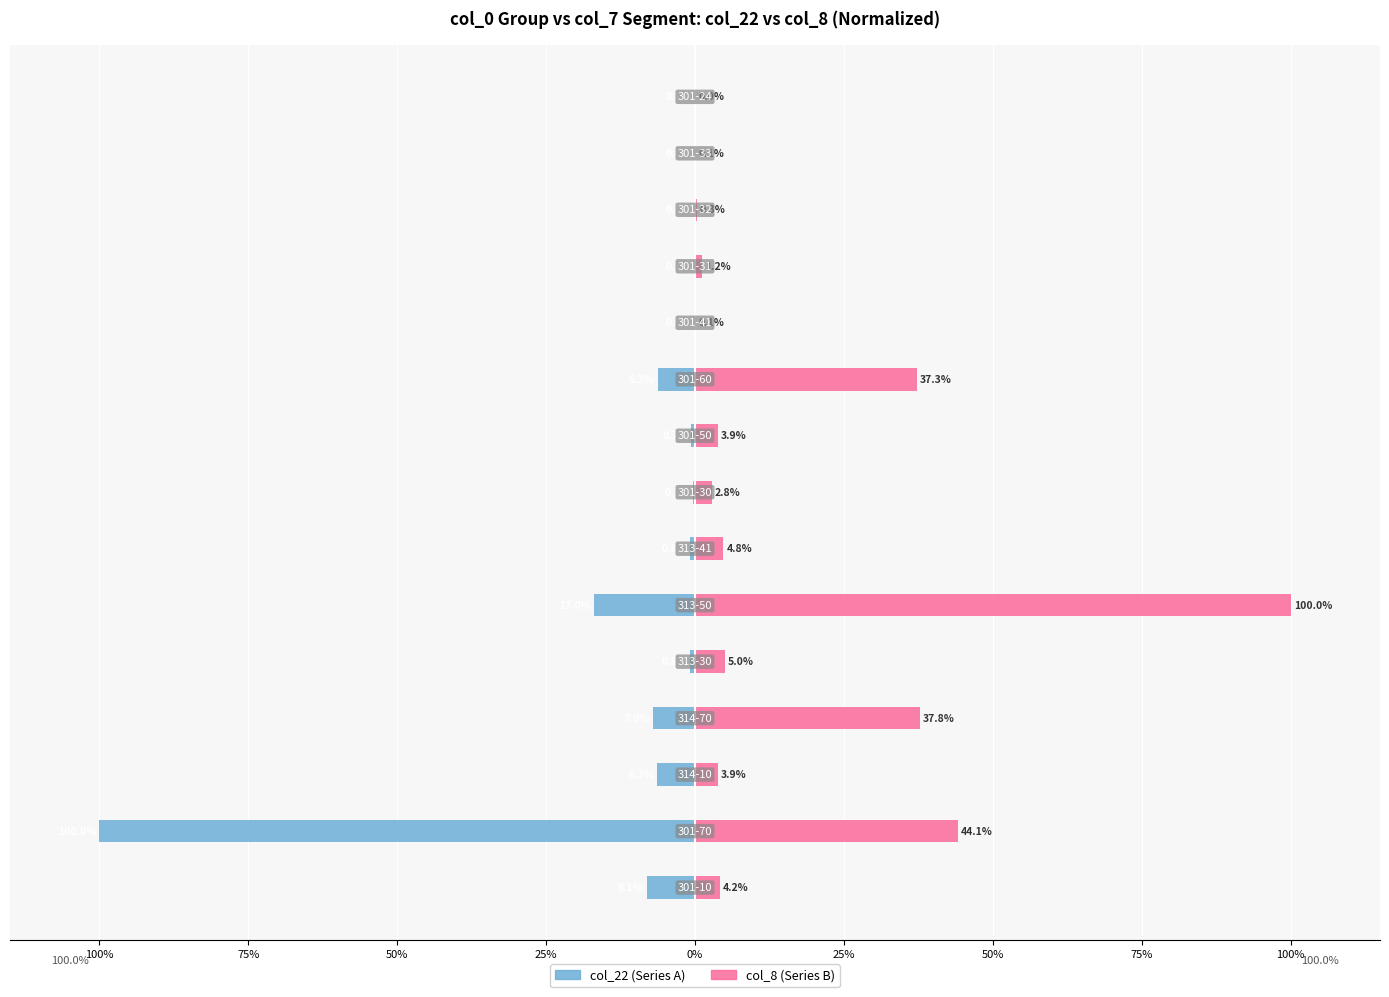

At how many categories does at least one series exceed 19?

4